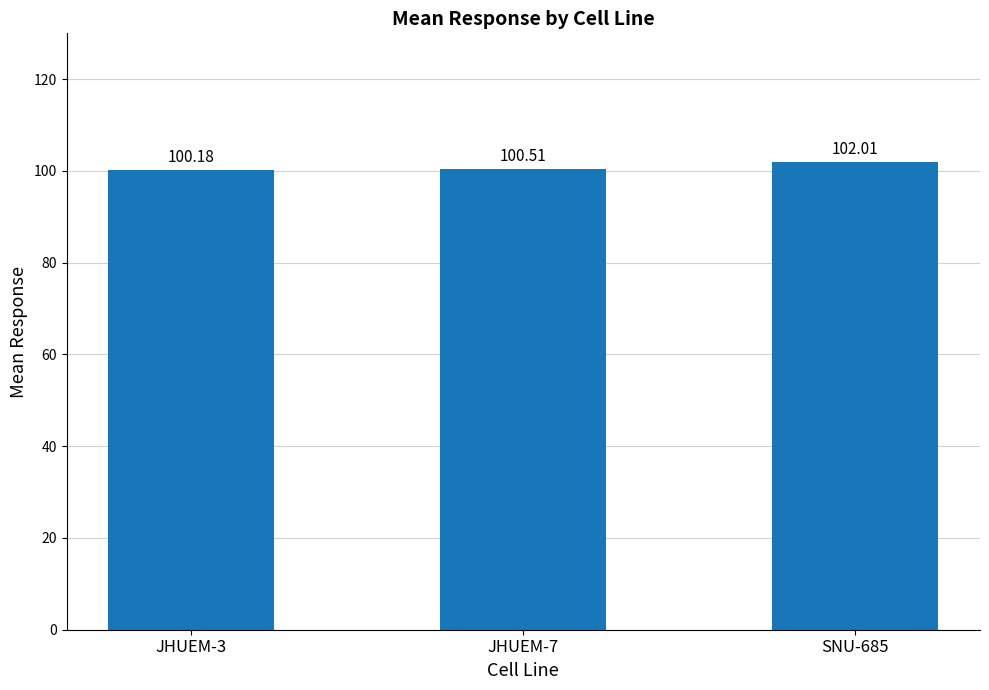

Are the bars grouped side by side (vs. stacked)?

No